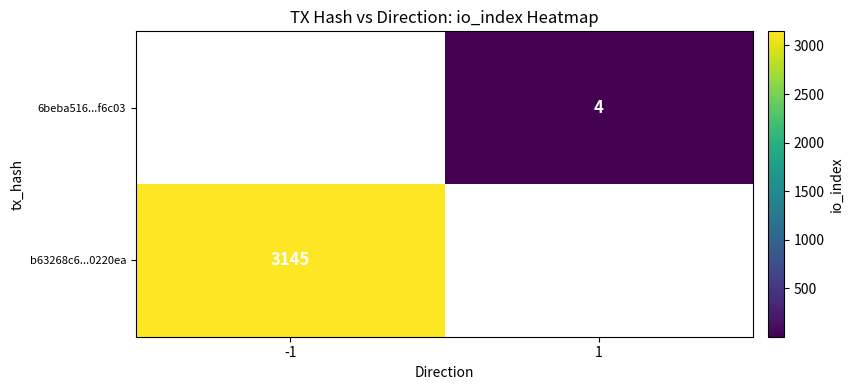

Is it true that 6beba516...f6c03 equals 4 at 1?

True